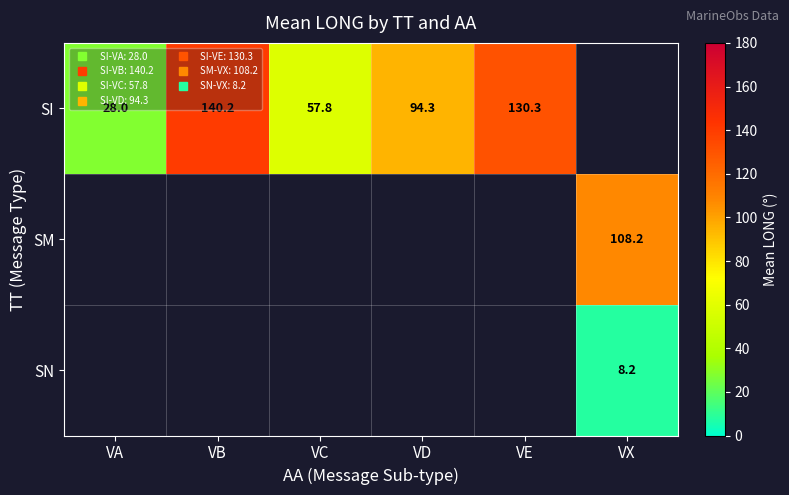

Which label corresponds to the smallest value in the chart?

VX